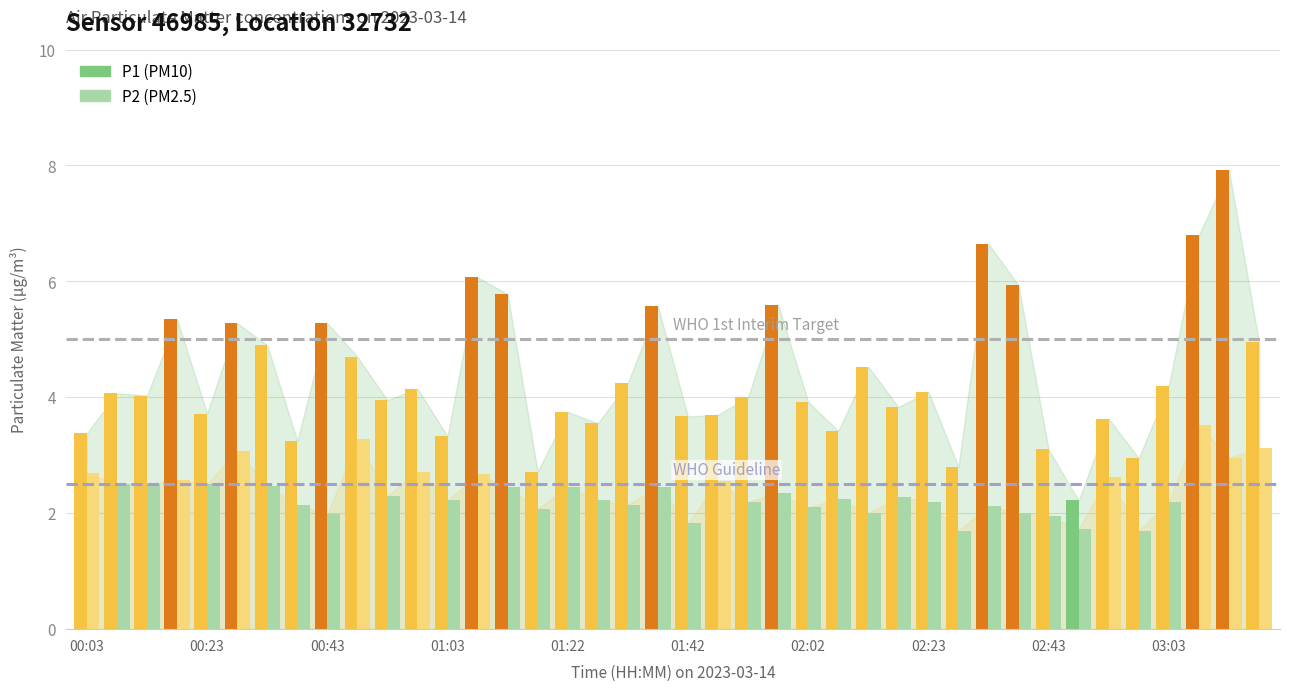

What is the greatest value displayed?

7.9